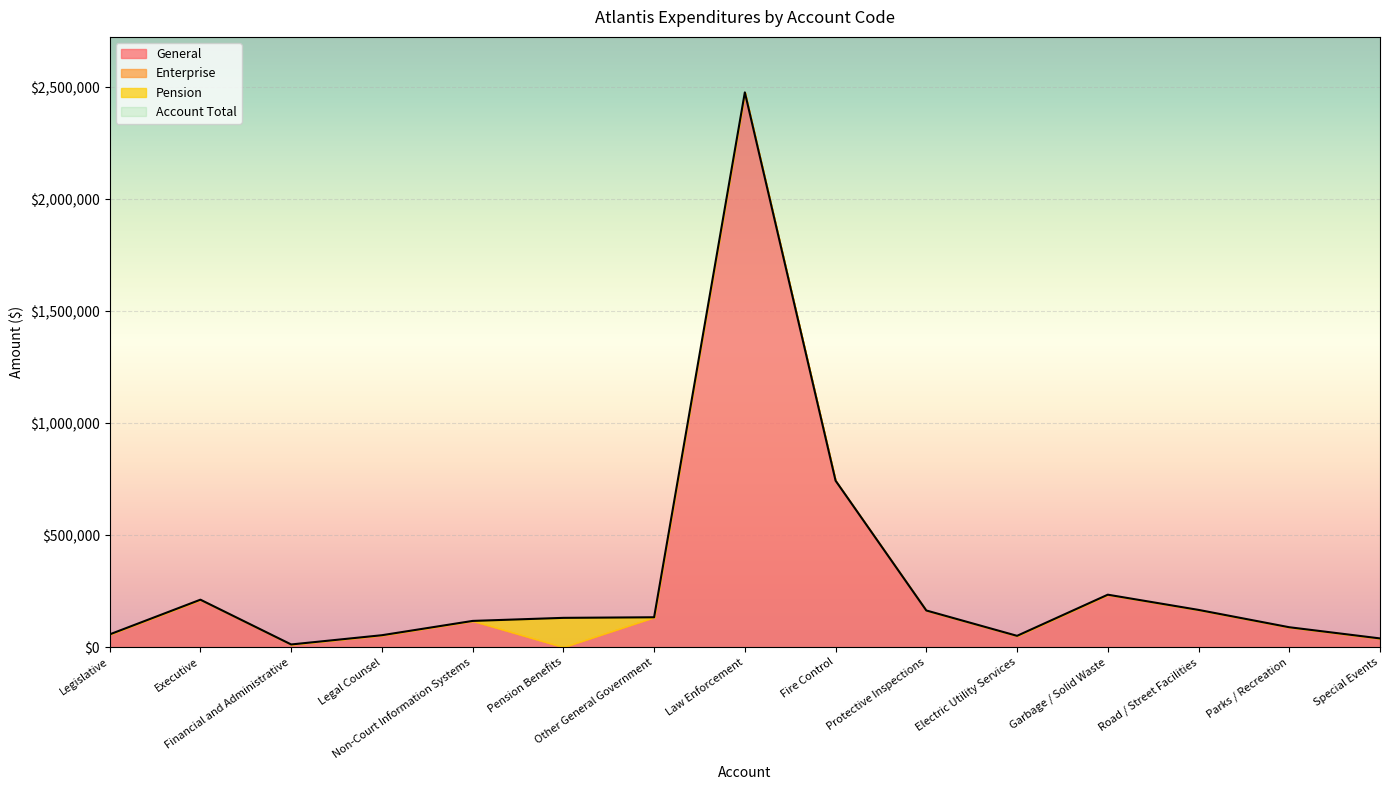

Reading left to right, list all the values displayed in this chart.

General: 57000	211924	12000	53257	117110	0	133444	2477261	743330	163714	50526	234259	166335	88917	38986
Enterprise: 0	0	0	0	0	0	0	0	0	0	0	0	0	0	0
Pension: 0	0	0	0	0	130806	0	0	0	0	0	0	0	0	0
Account Total: 57000	211924	12000	53257	117110	130806	133444	2477261	743330	163714	50526	234259	166335	88917	38986